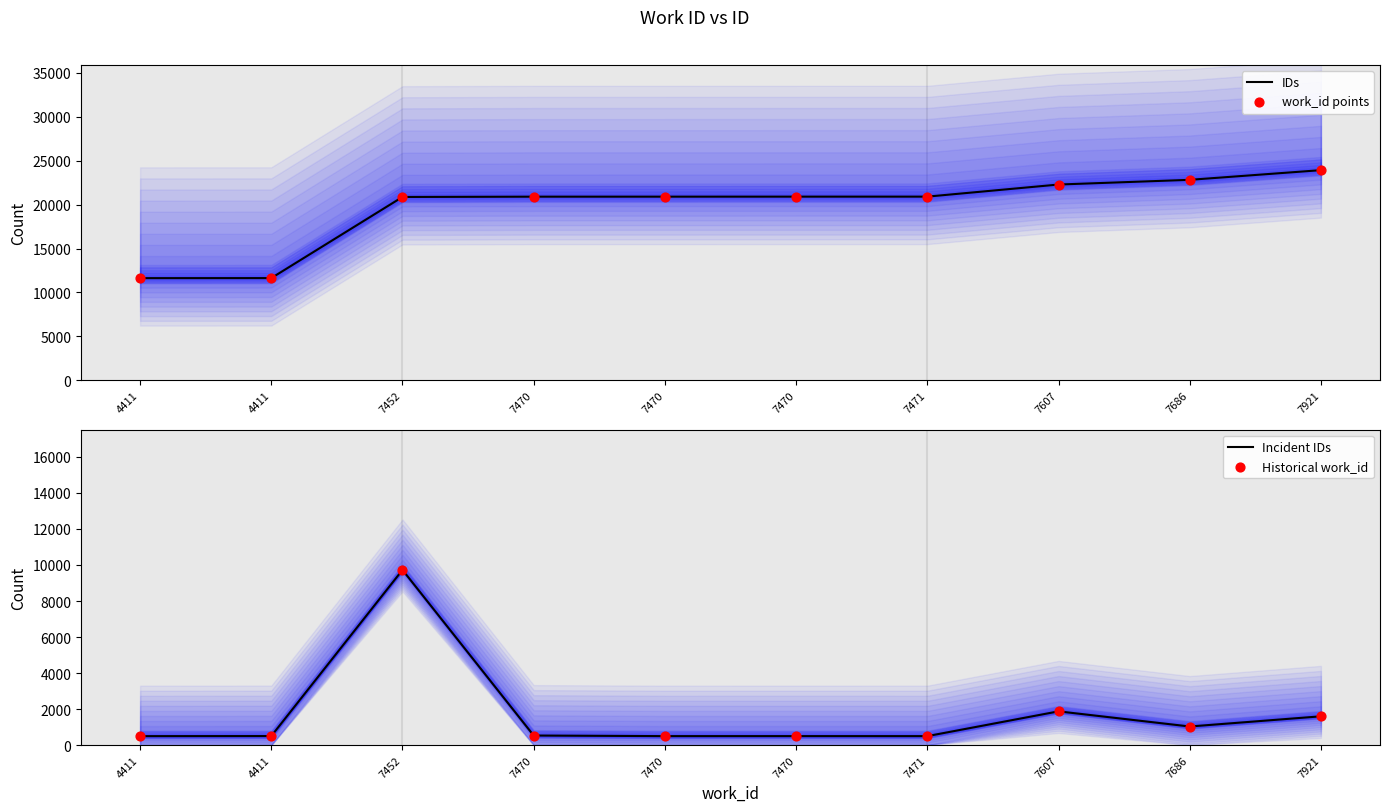

At which category is the sum across all series the highest?

7452